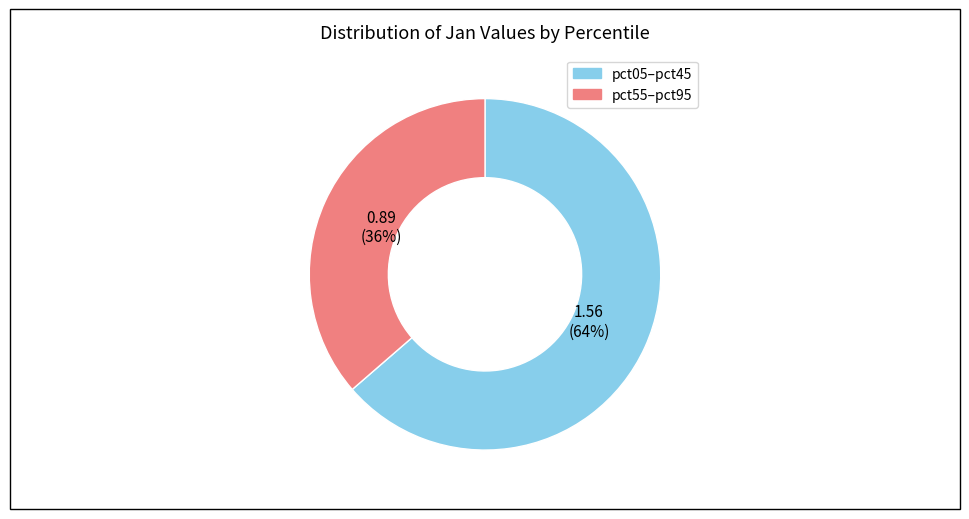

Does any single category account for the majority?

Yes